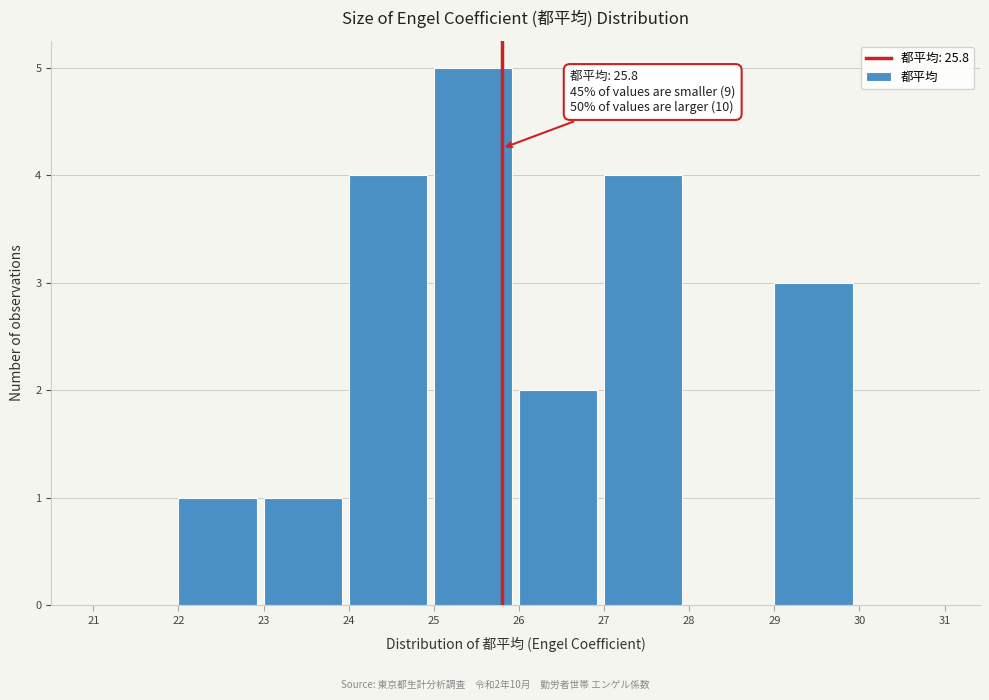

Over which range of the x-axis is the bar tallest?

25 to 26